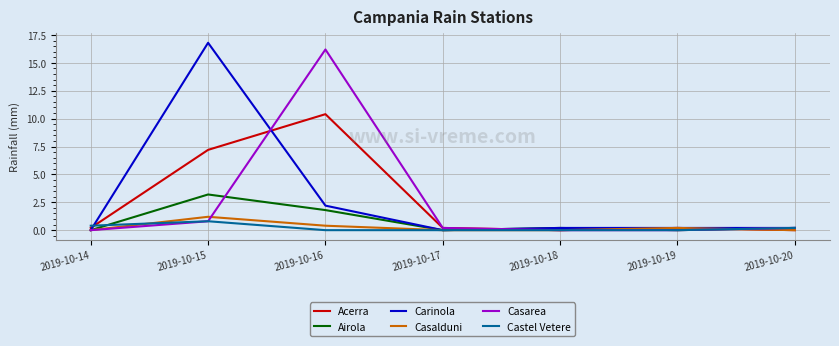

Which category has the highest value in the Airola series?

2019-10-15